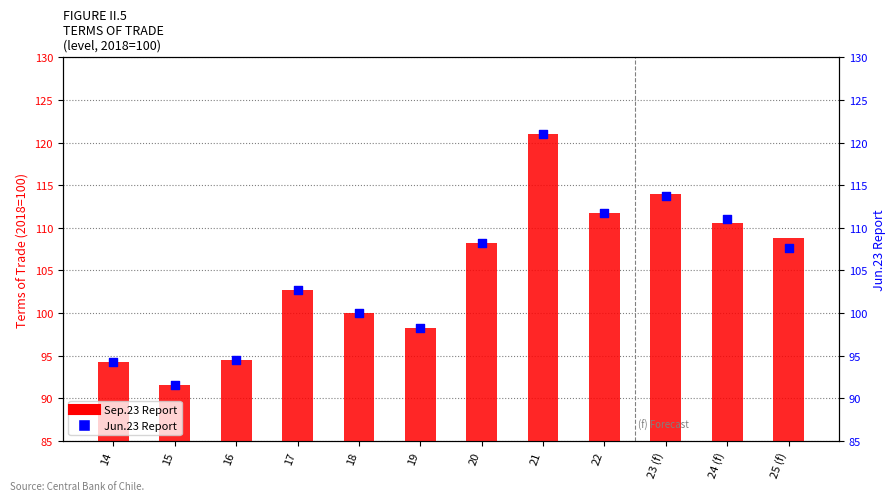

Which series has the widest spread of Y values?

Sep.23 Report